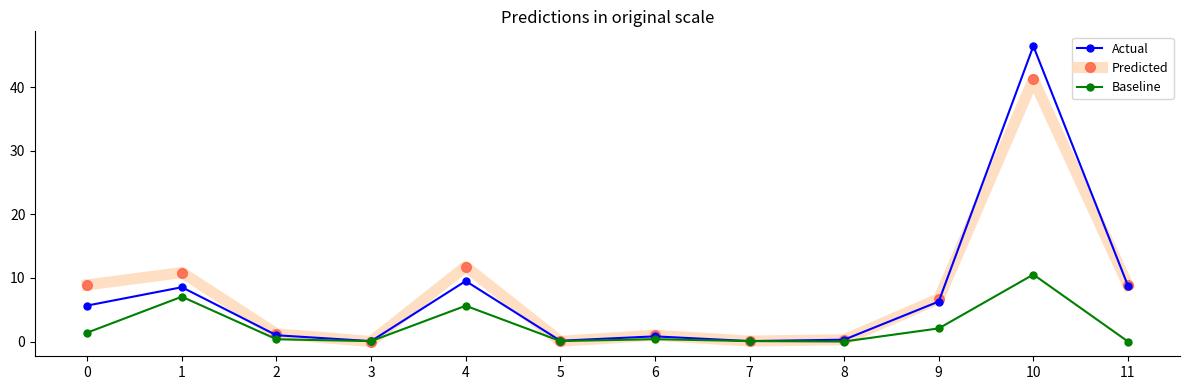

List the series in order of their peak value, lowest first.

Baseline, Predicted, Actual